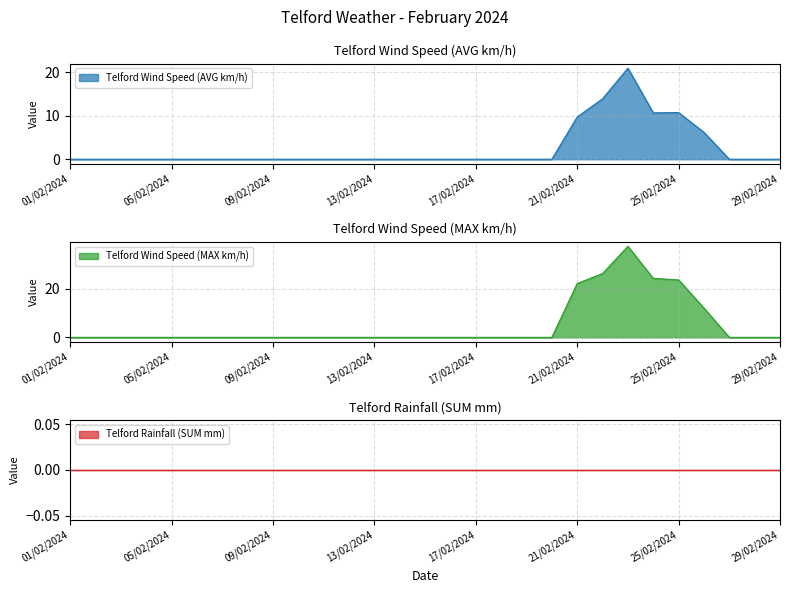

At which label is Telford Wind Speed (MAX km/h) closest to 18?

21/02/2024